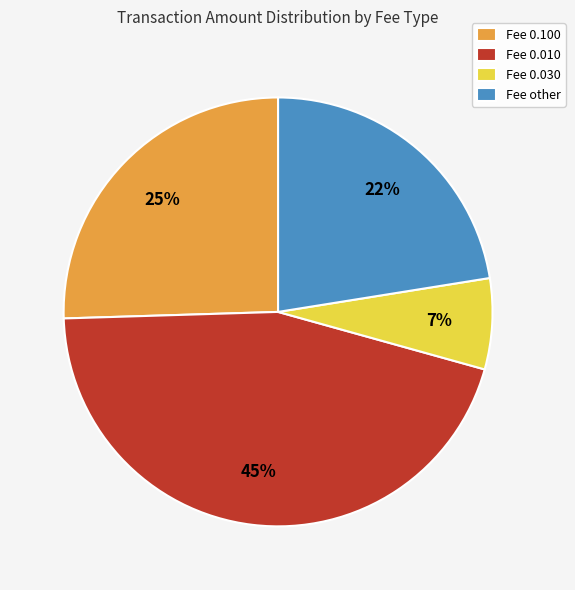

Rank the categories by value from lowest to highest.

Fee 0.030, Fee other, Fee 0.100, Fee 0.010